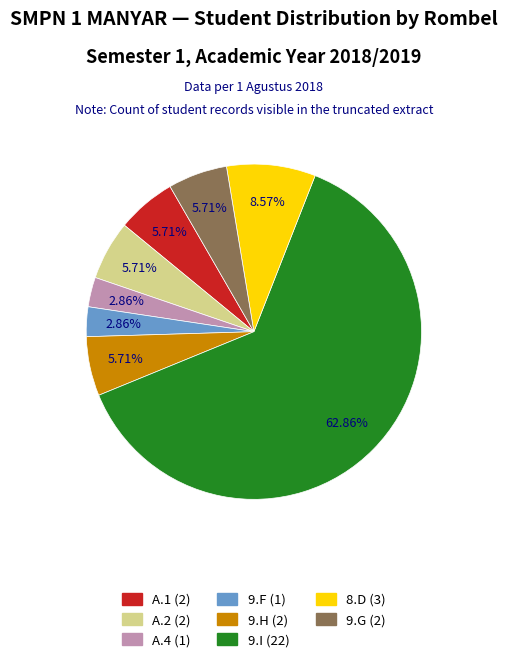

To the nearest percent, what is the combined percentage of 9.F and 9.G?

9%